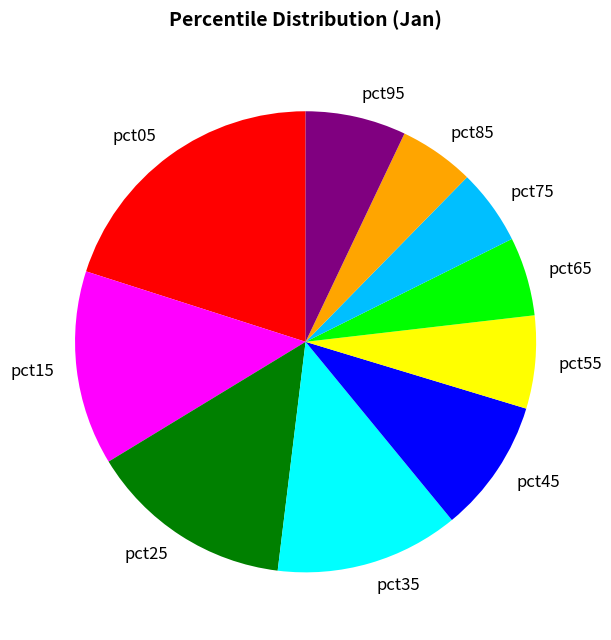

Does any single category account for the majority?

No